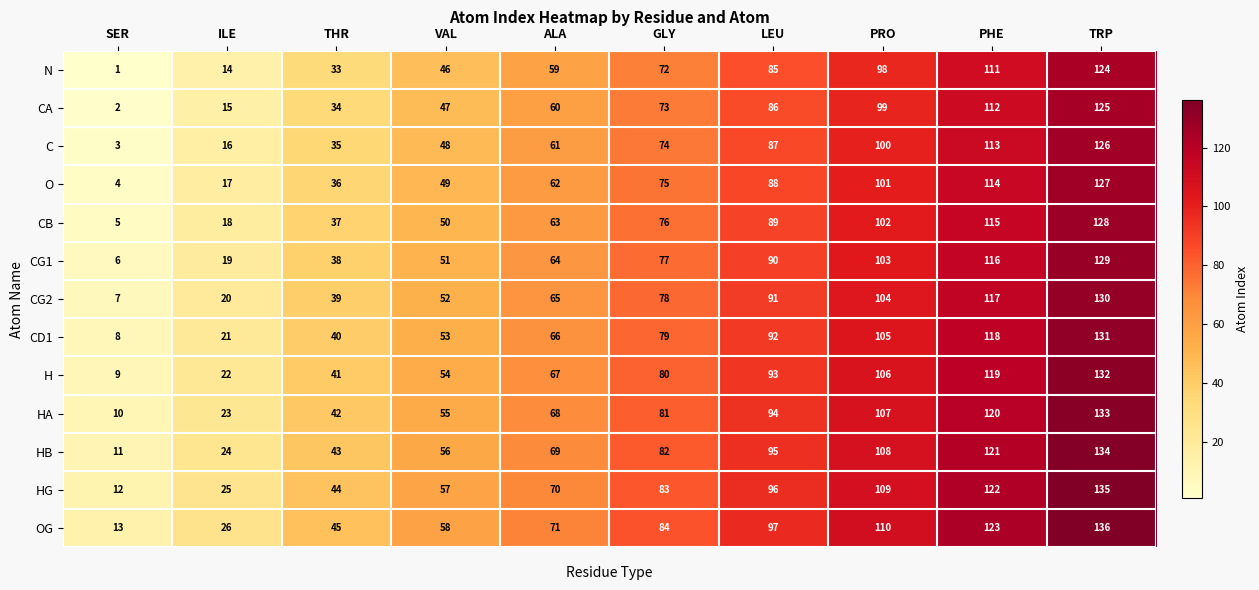

True or false: HA has a value of 85 at VAL.

False